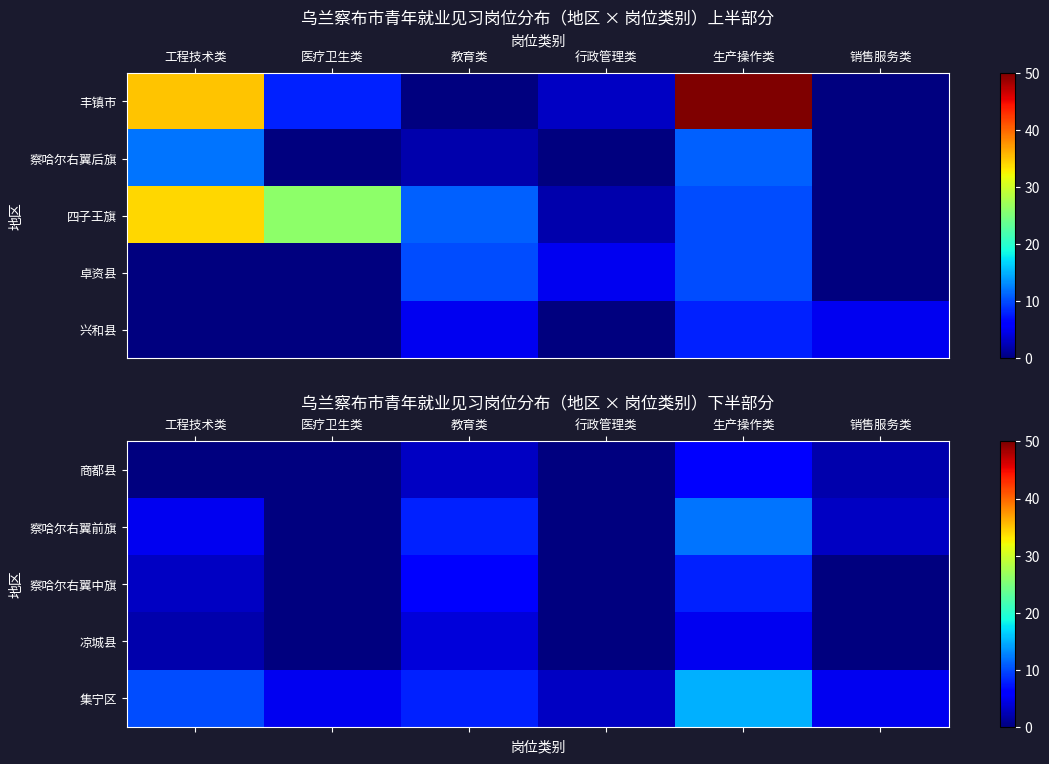

What is the difference between the second highest and second lowest values in the 察哈尔右翼前旗 series?

8